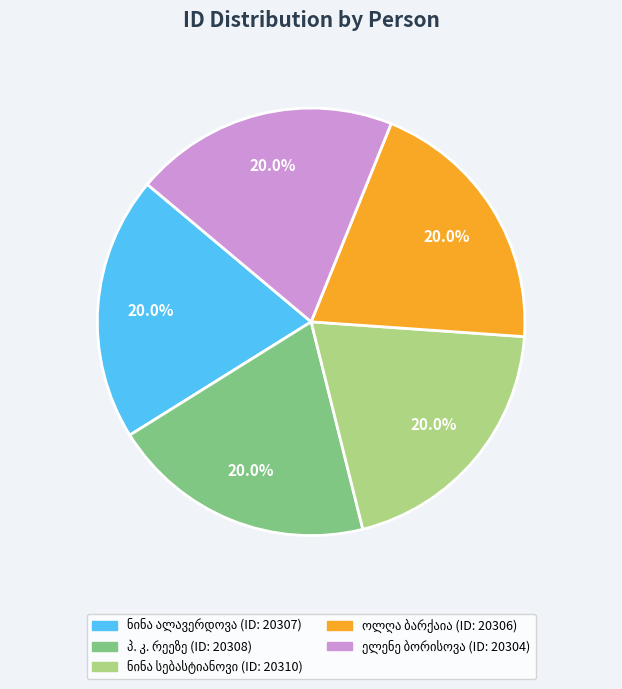

Is there any slice that represents more than half of the pie?

No